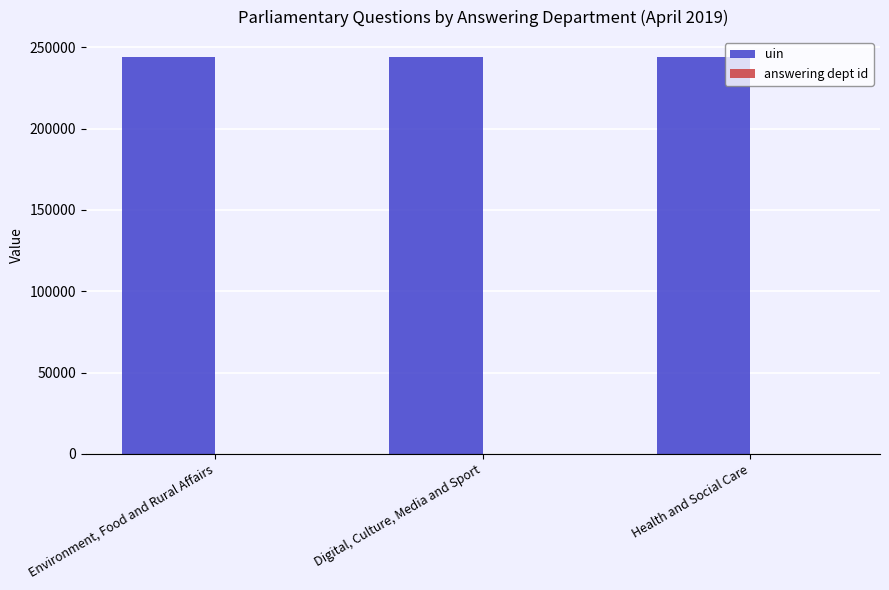

Which series has the largest total across all categories?

uin